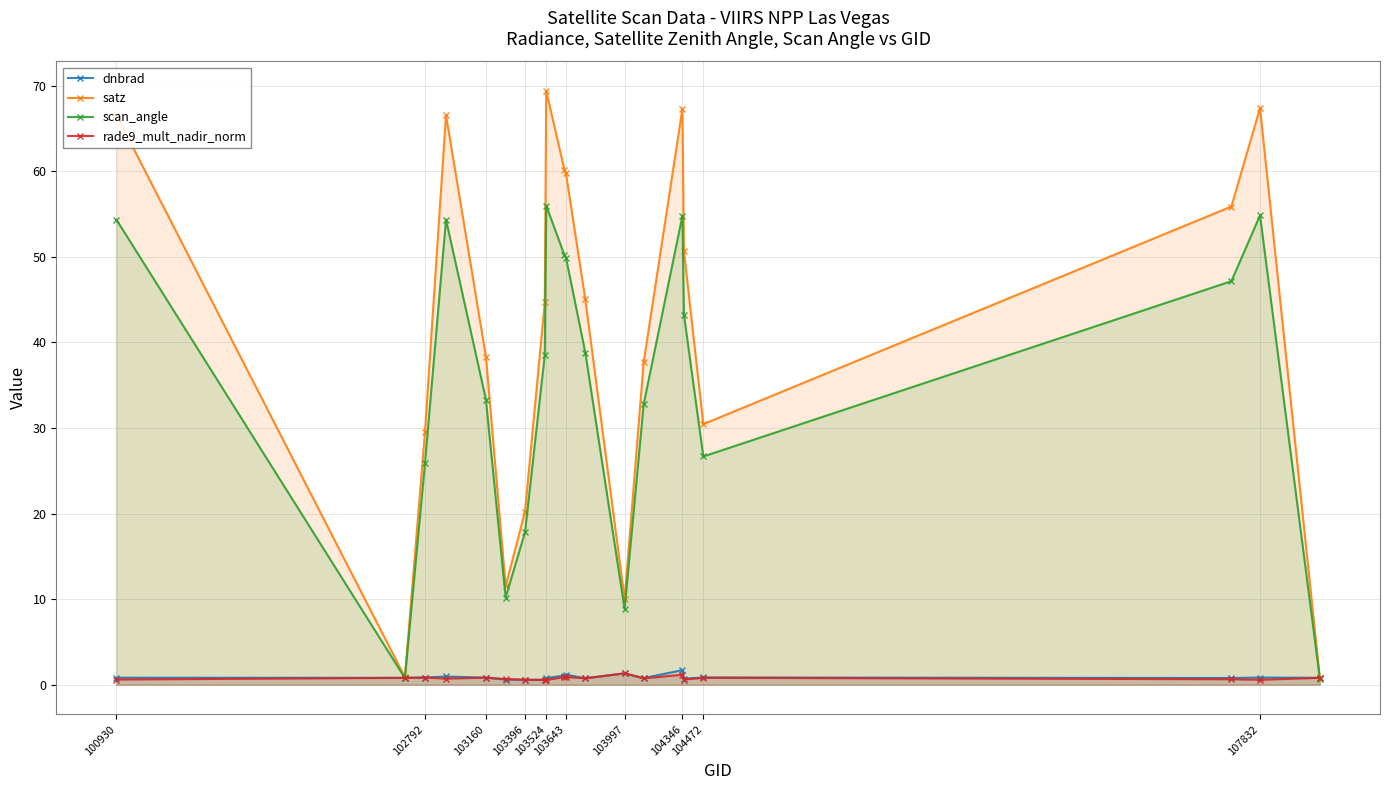

True or false: satz has more than 0 interior local peaks.

True